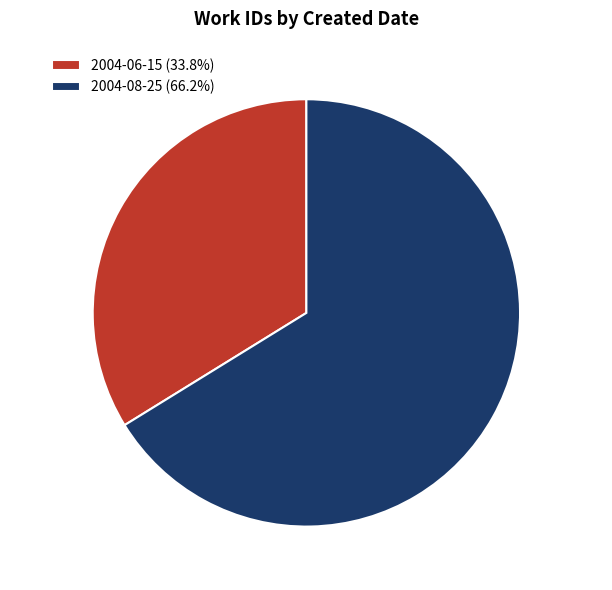

Which slice is the largest?

2004-08-25